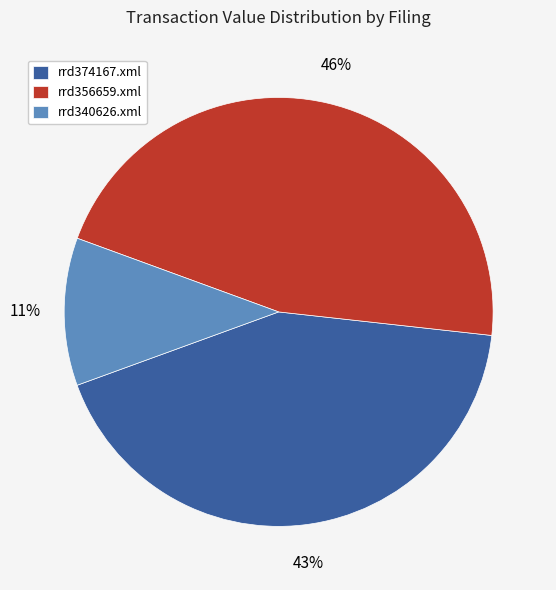

Is the sum of rrd374167.xml and rrd356659.xml greater than half?

Yes